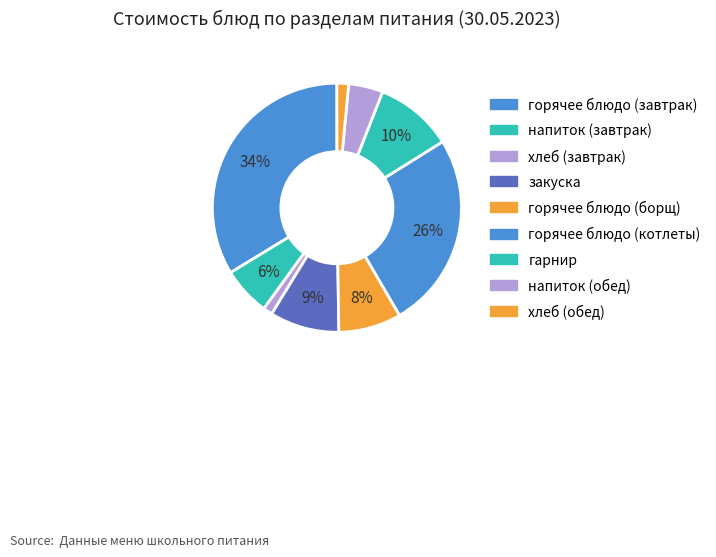

What is the total percentage of гарнир and горячее блюдо (борщ)?

18.3%